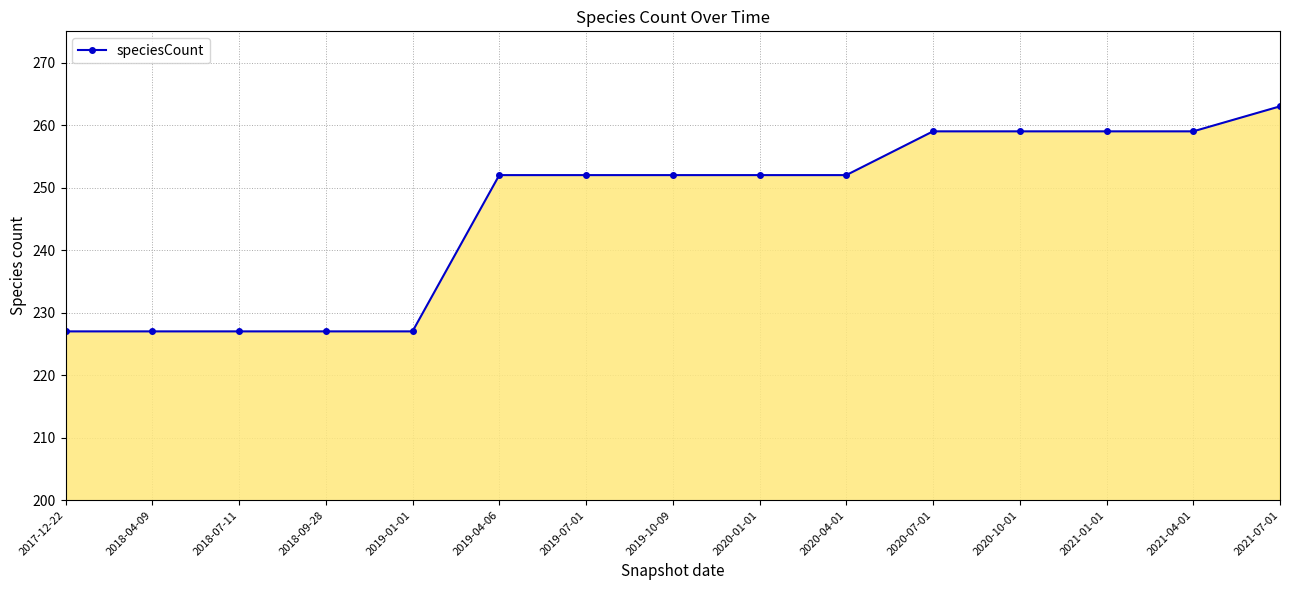

What position from the right is 2020-10-01?

4